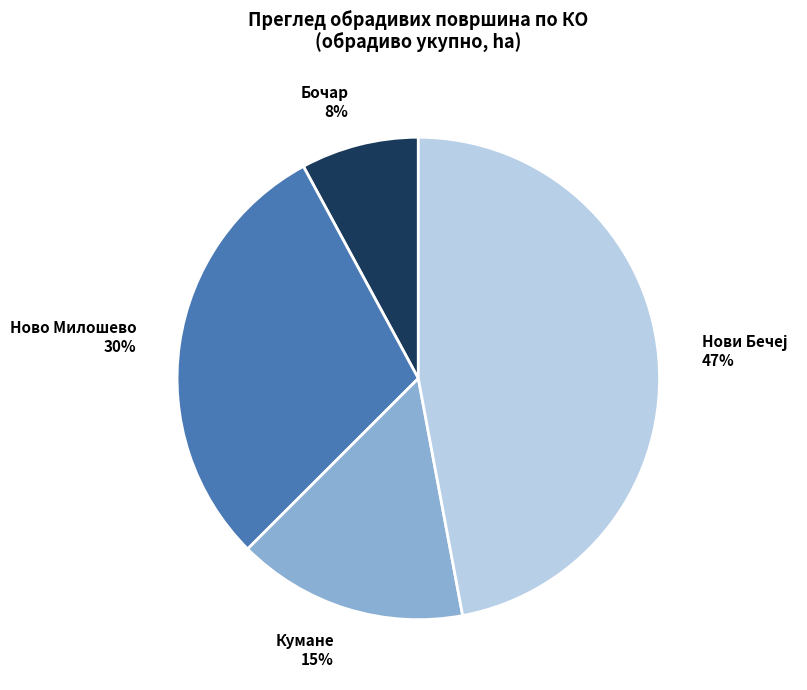

How many slices are in this pie chart?

4